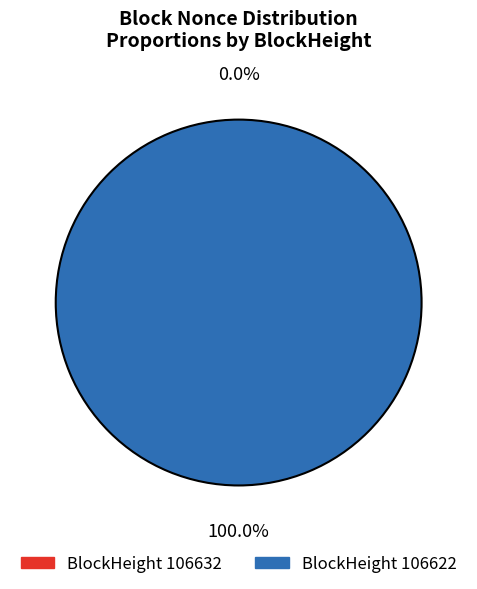

Does 106632 account for over 50% of the chart?

No